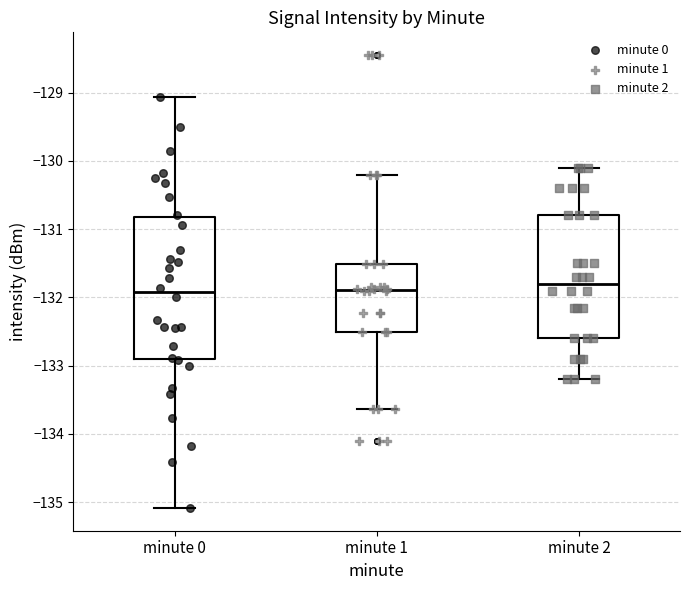

Reading left to right, read every box against the y-axis: the position of its median line, the range the box covers, and the ends of its whiskers. The values are not printed on the chart, so give them approximately, as read against the axis.

minute 0: median -131.9, box -132.9 to -130.8, whiskers -135.1 to -129.1
minute 1: median -131.9, box -132.5 to -131.5, whiskers -133.6 to -130.2
minute 2: median -131.8, box -132.6 to -130.8, whiskers -133.2 to -130.1